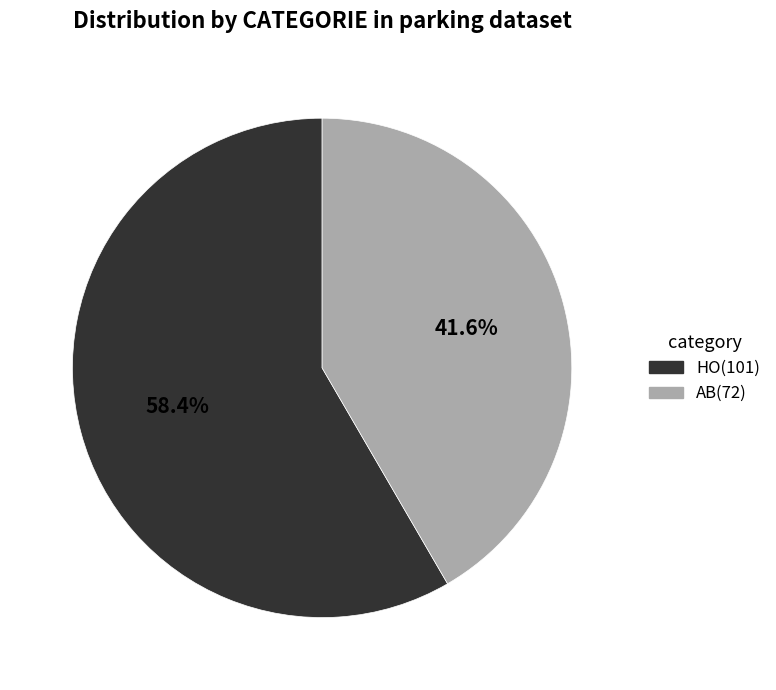

Which slice is the smallest?

AB